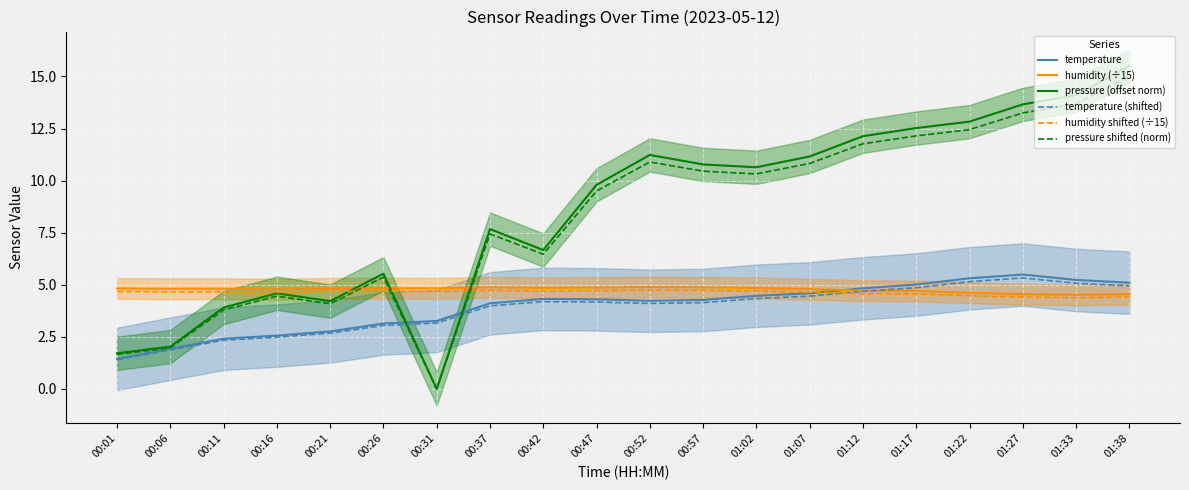

What is the total value across all series at 00:47?

37.4